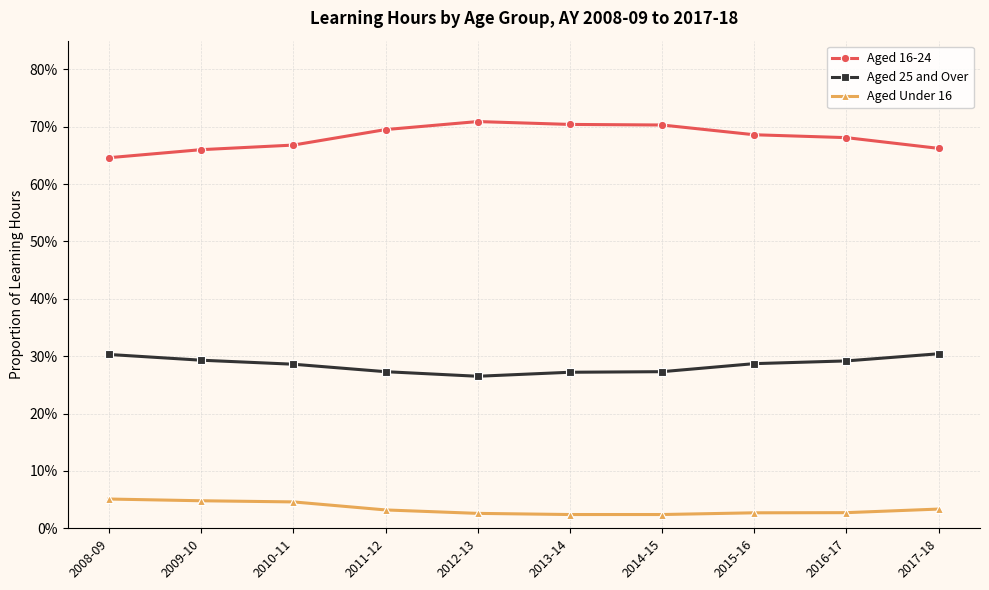

Is it true that Aged 16-24 equals 0.7 at 2016-17?

True